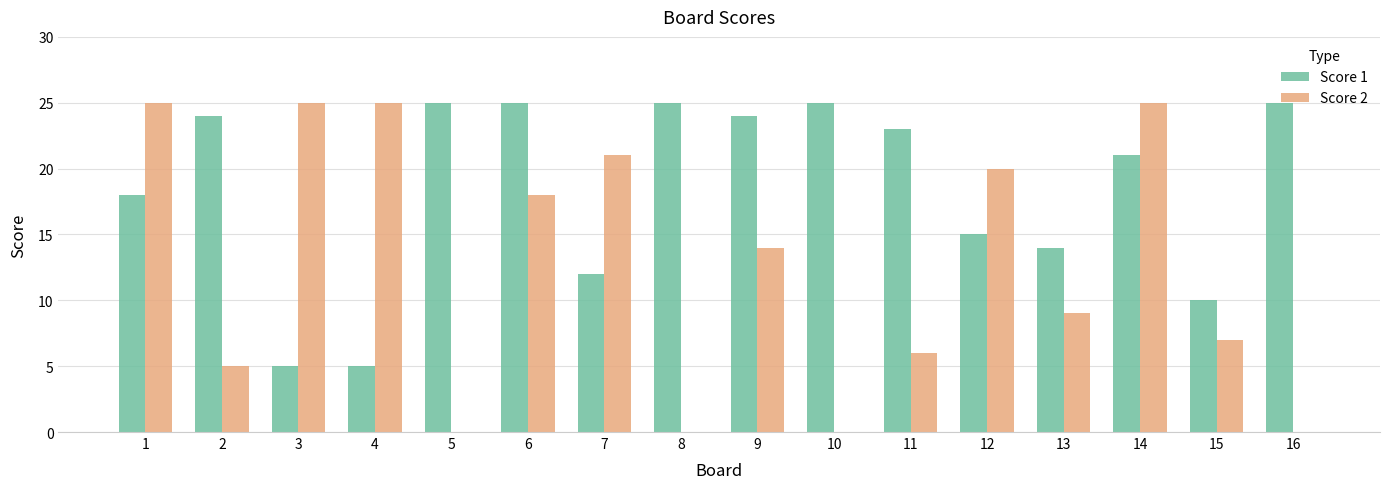

Where is Score 2 nearest to the value 12?

9